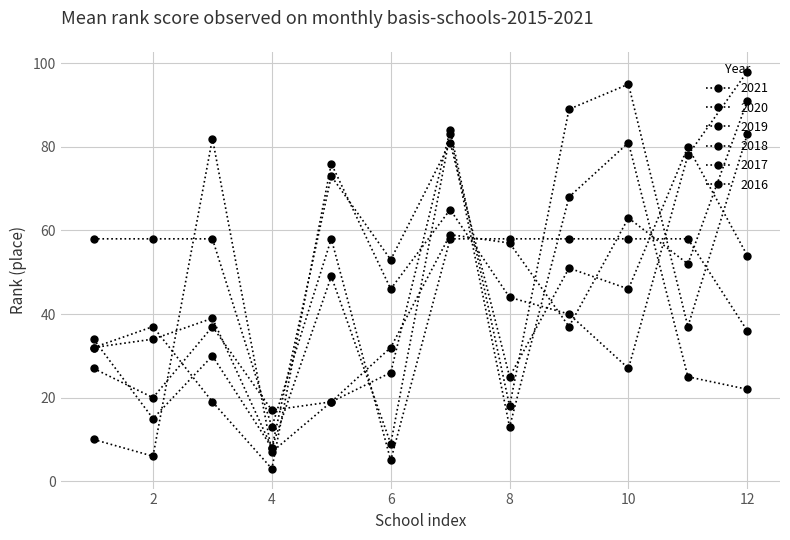

Which category has the highest value across all series?

12